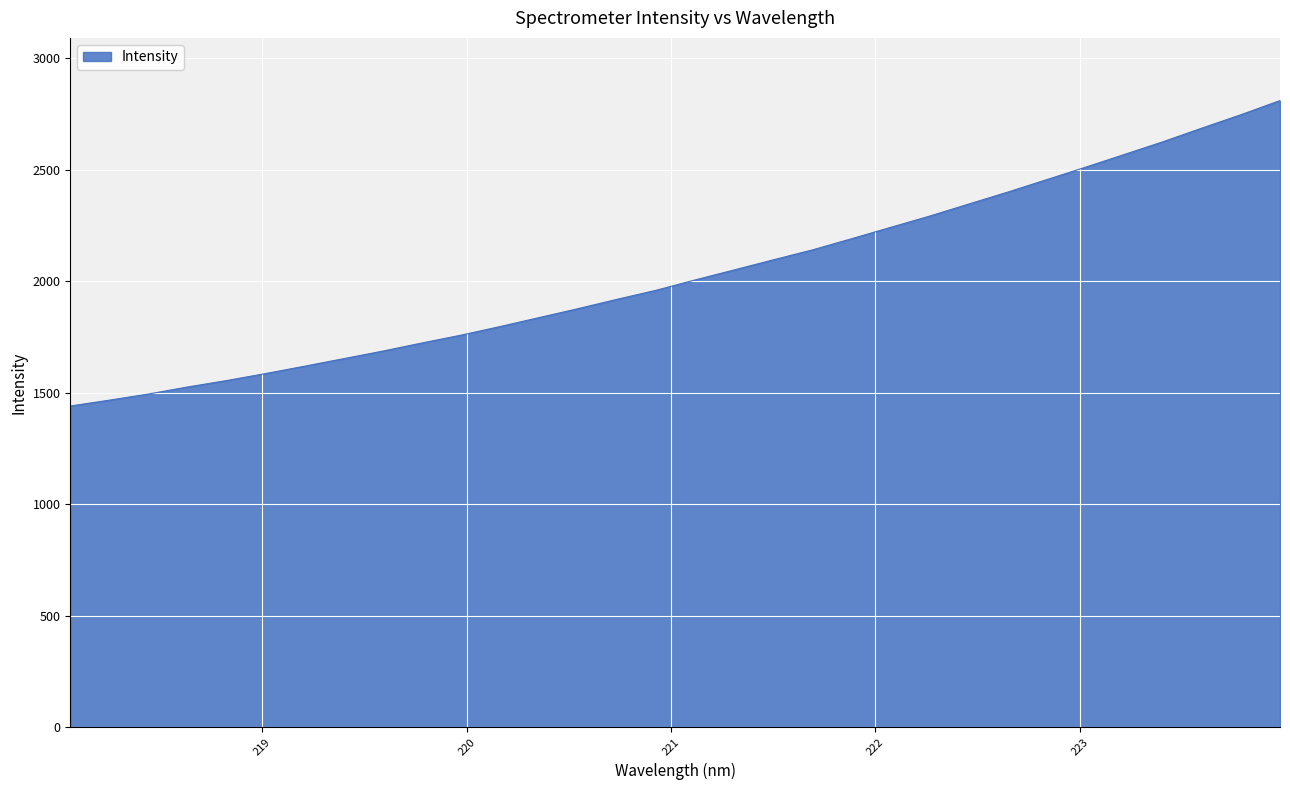

What is the minimum value shown in the chart?

1440.1